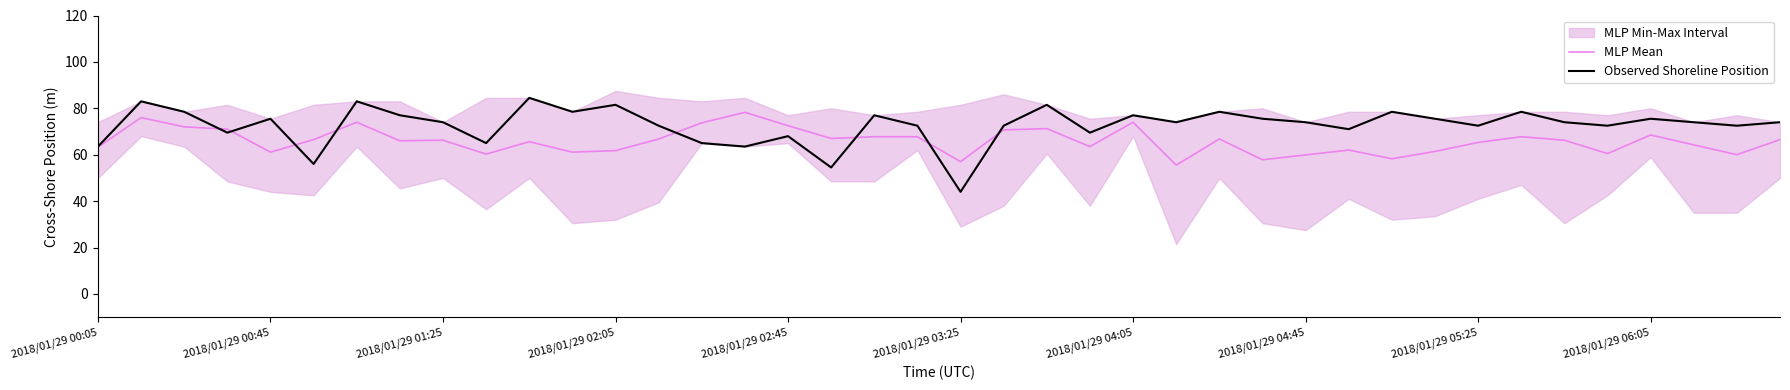

Is it true that MLP Mean equals 61.8 at 2018/01/29 02:05?

True